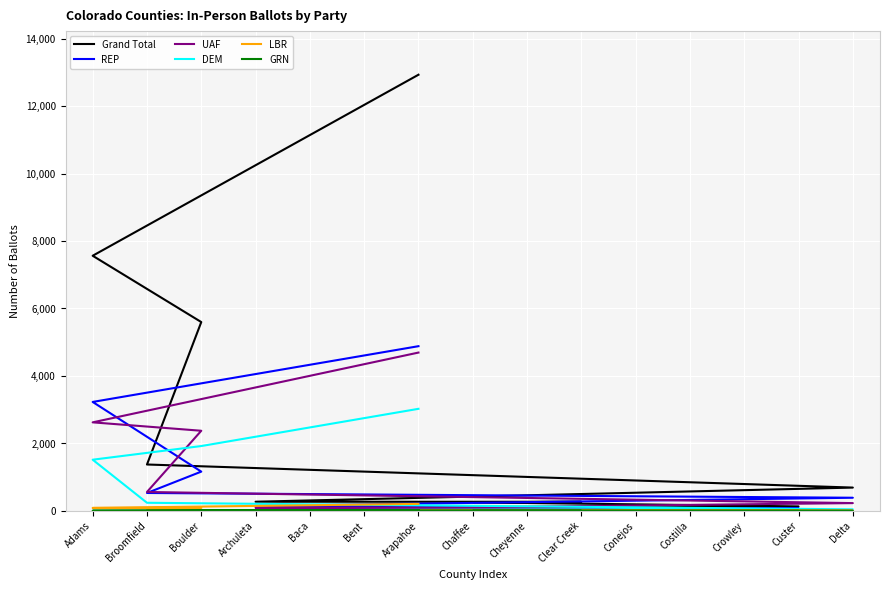

How many values in the DEM series exceed 20?

7